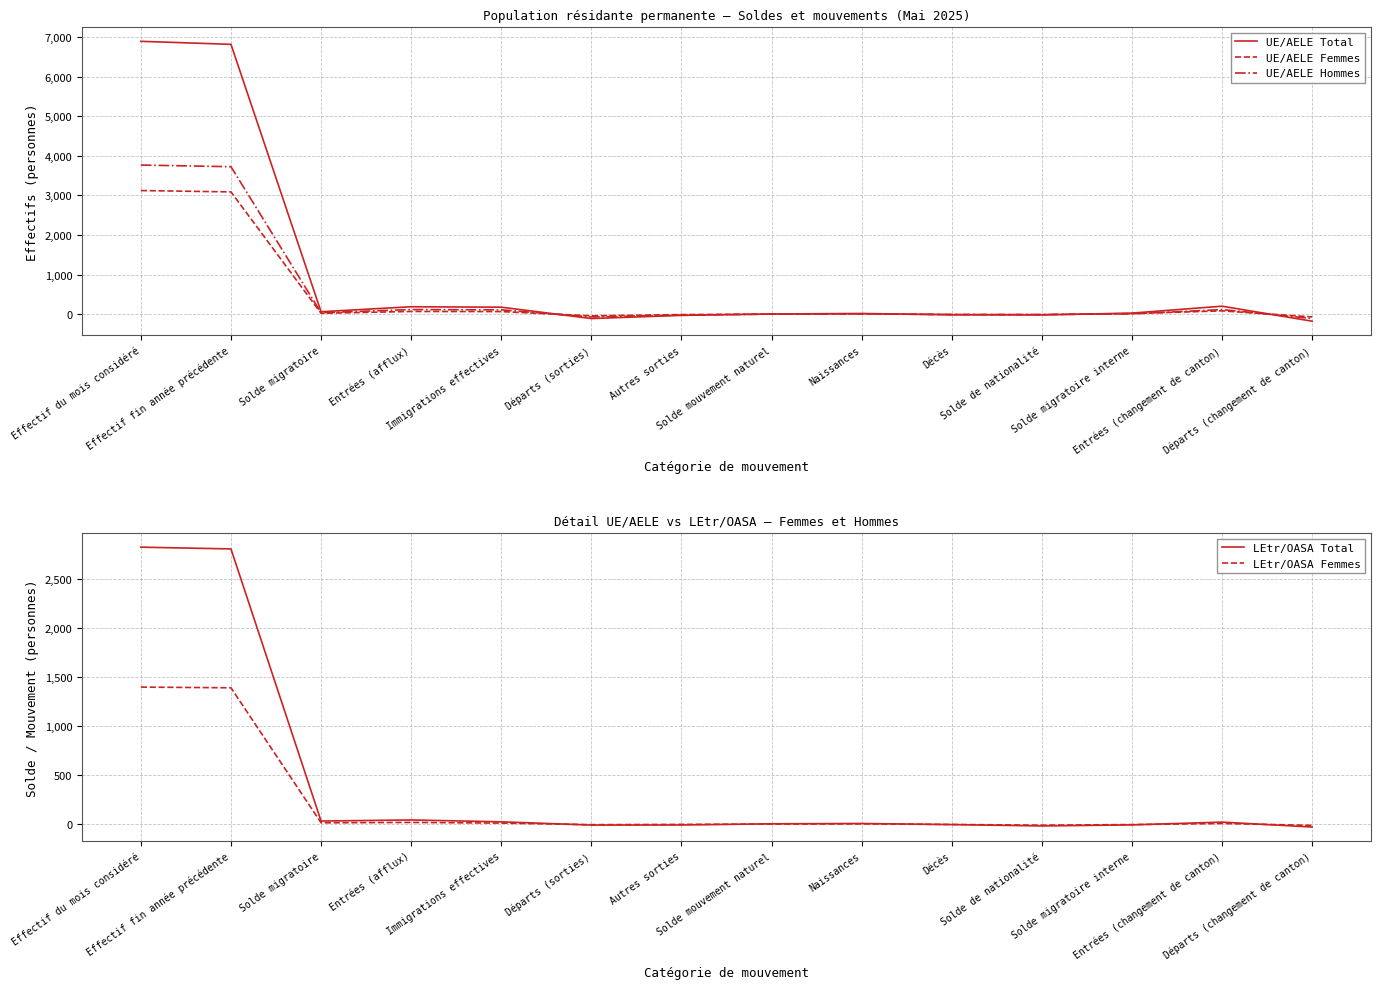

The LEtr/OASA Total series shows -4 at Décès. True or false?

False